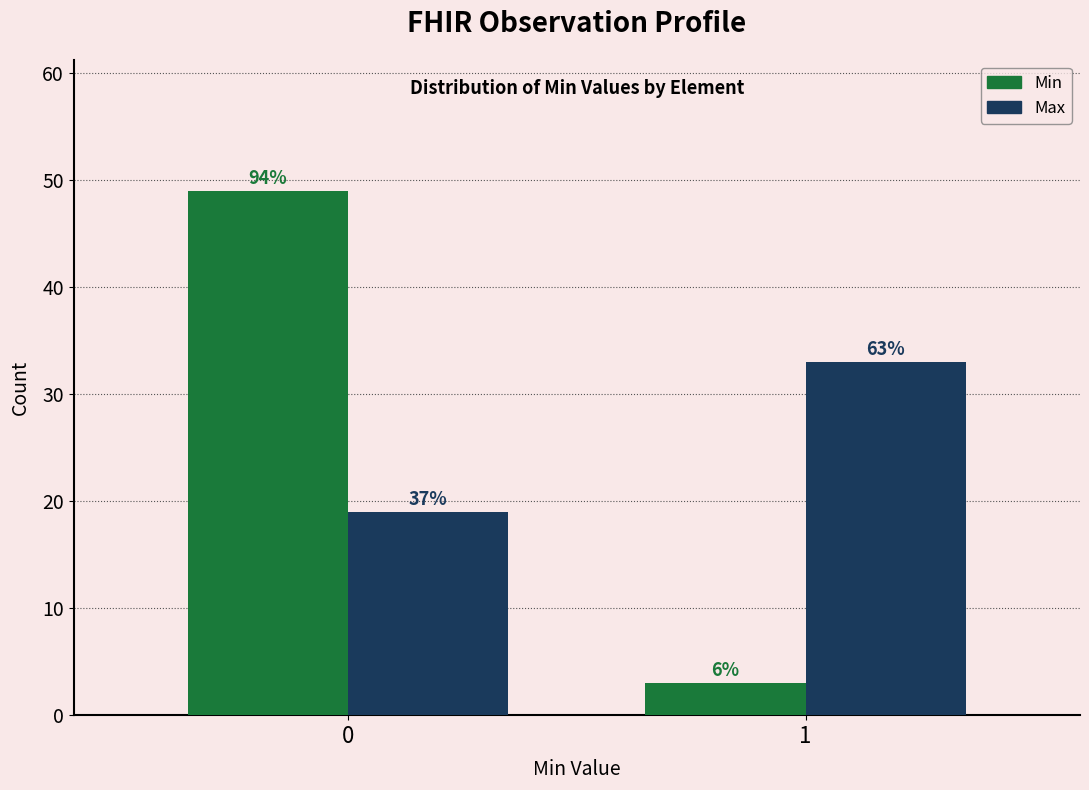

How many groups of bars are there?

2